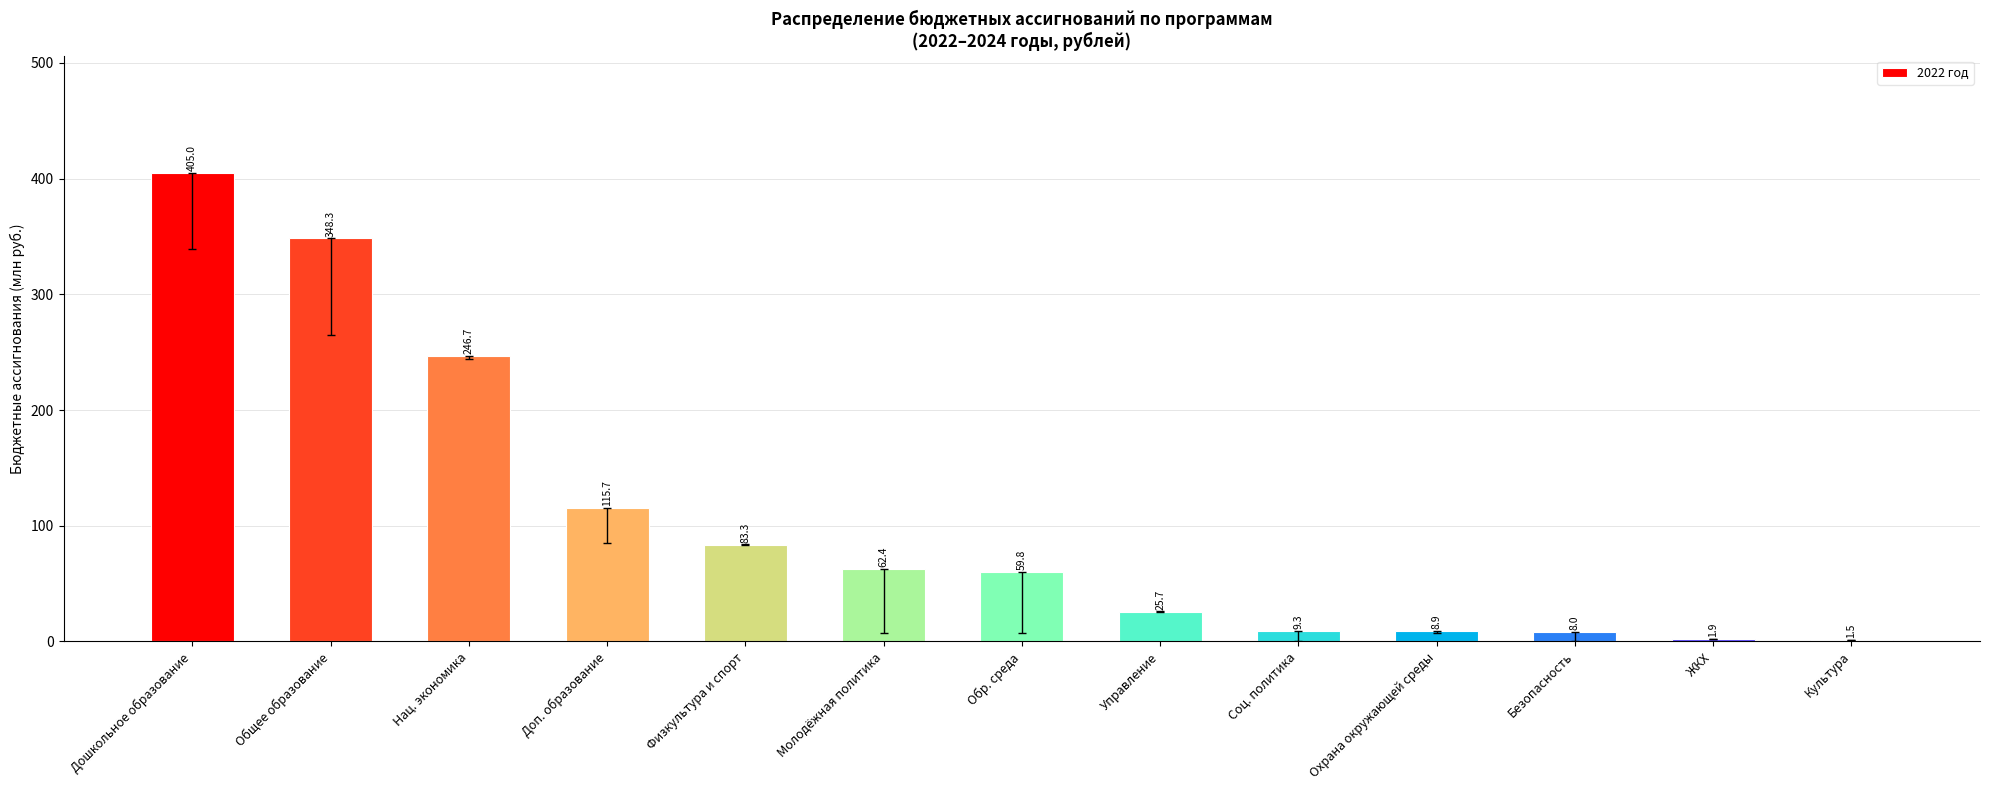

What is the sum of all values?

1376.5